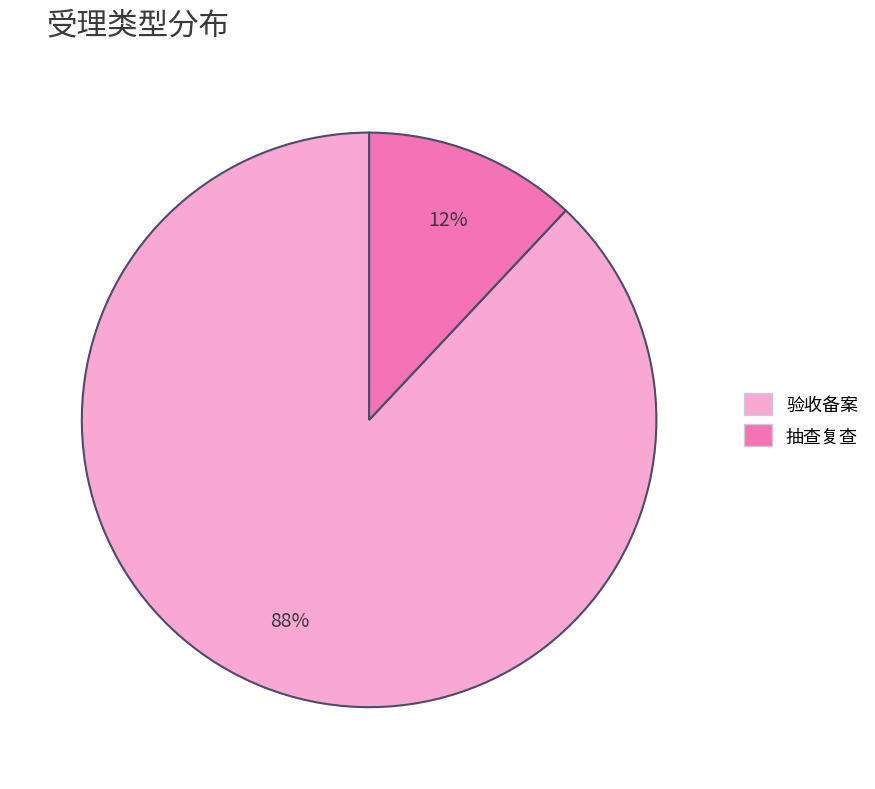

To the nearest percent, what percentage of the pie is 验收备案?

88%